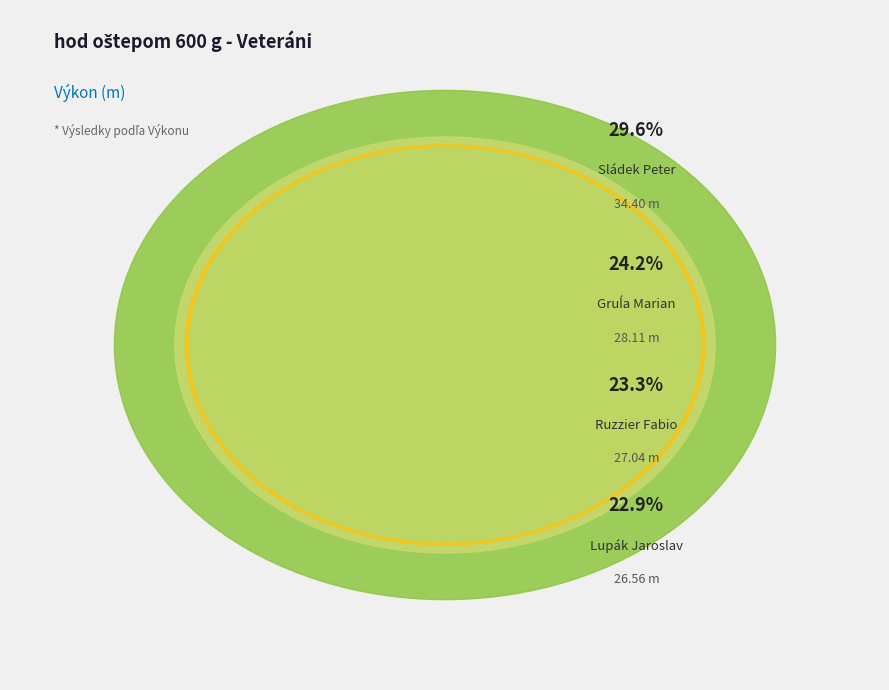

To the nearest percent, what is the combined percentage of Lupák Jaroslav and Ruzzier Fabio?

46%